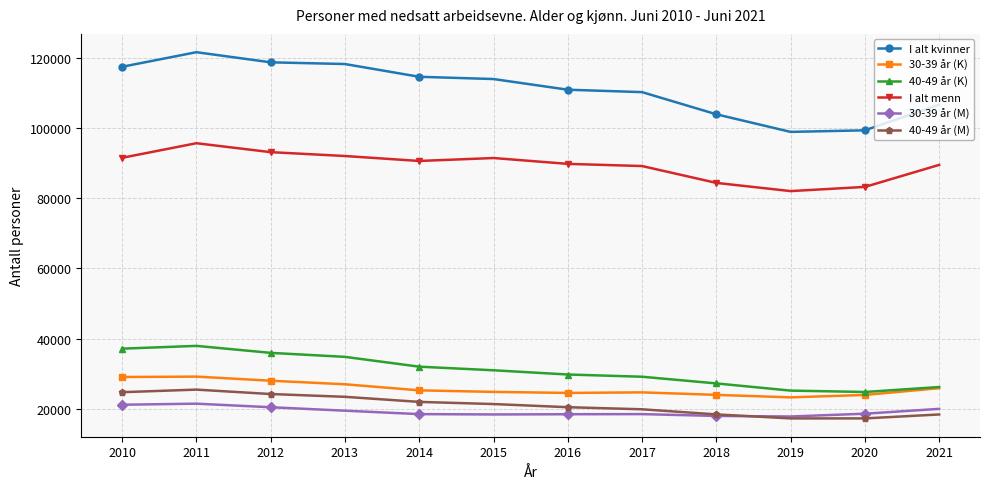

True or false: I alt kvinner and 40-49 år (M) cross at least once.

False